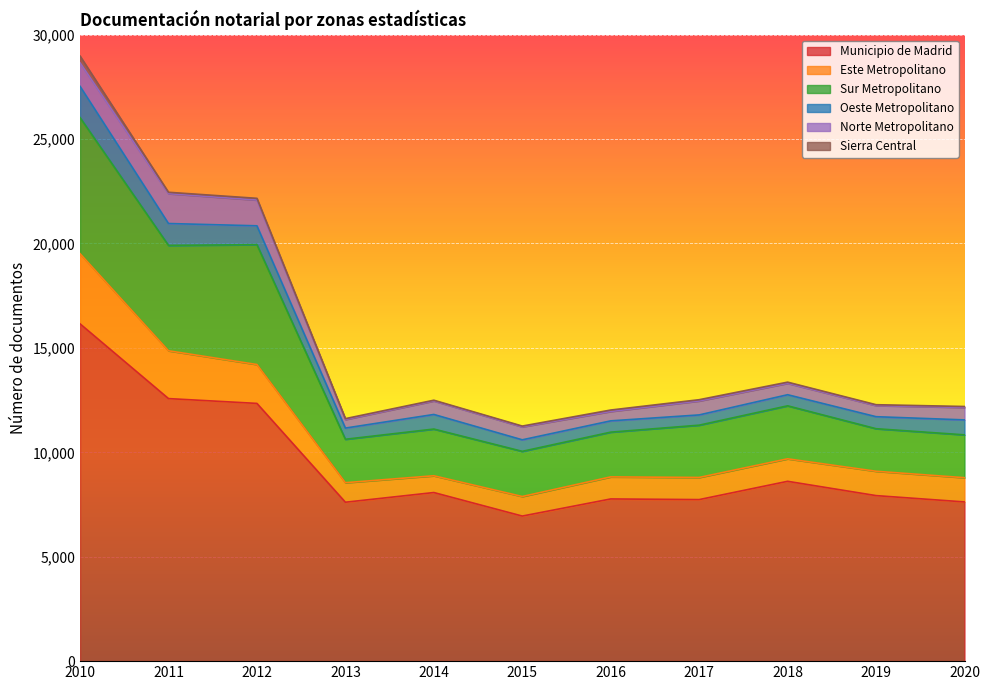

At which category is the sum across all series the highest?

2010